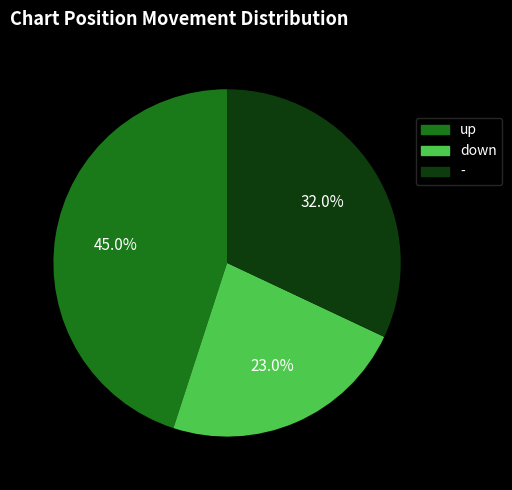

Which category has the biggest portion of the pie?

up